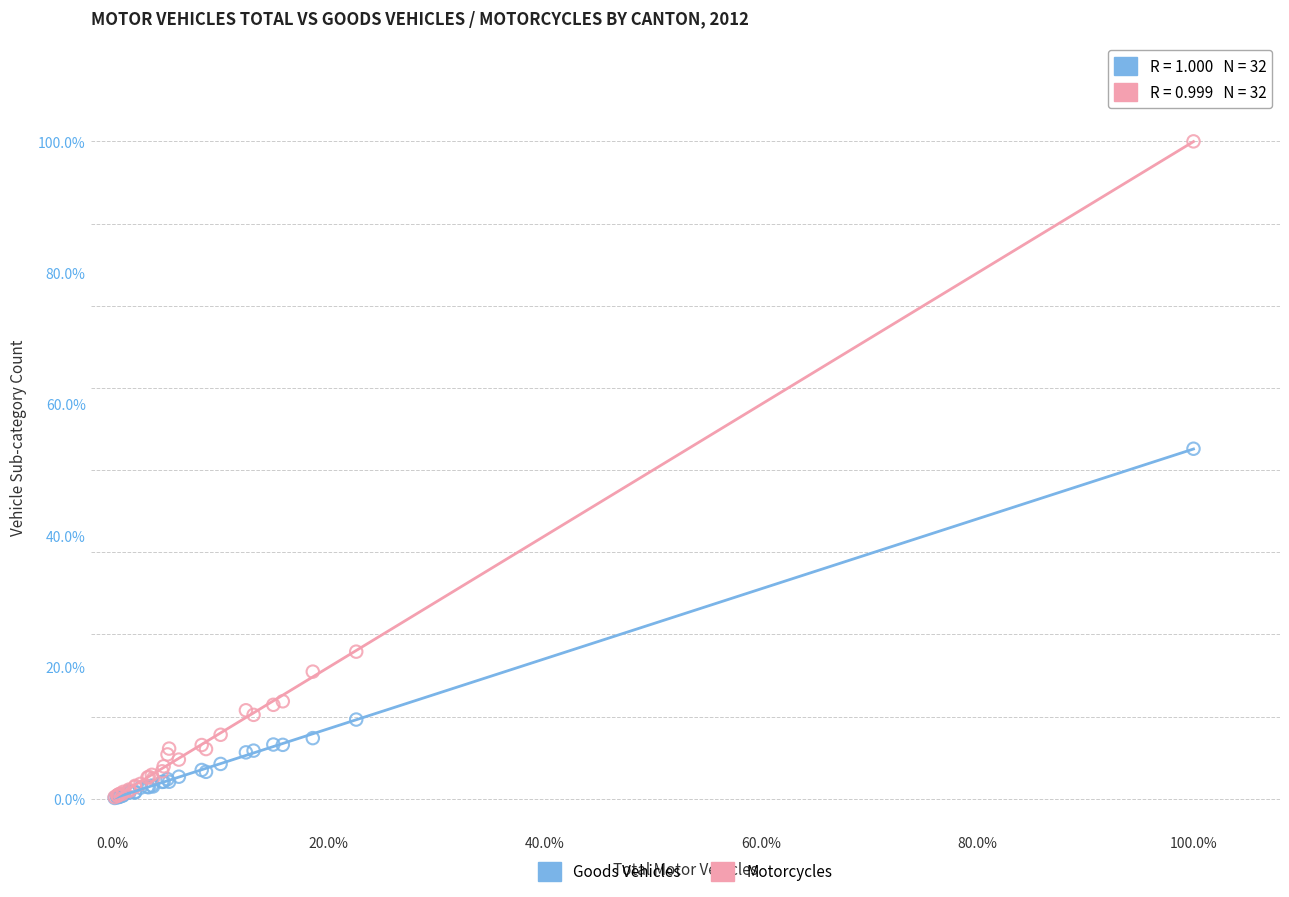

What are all the series names shown in the legend?

Goods Vehicles, Motorcycles